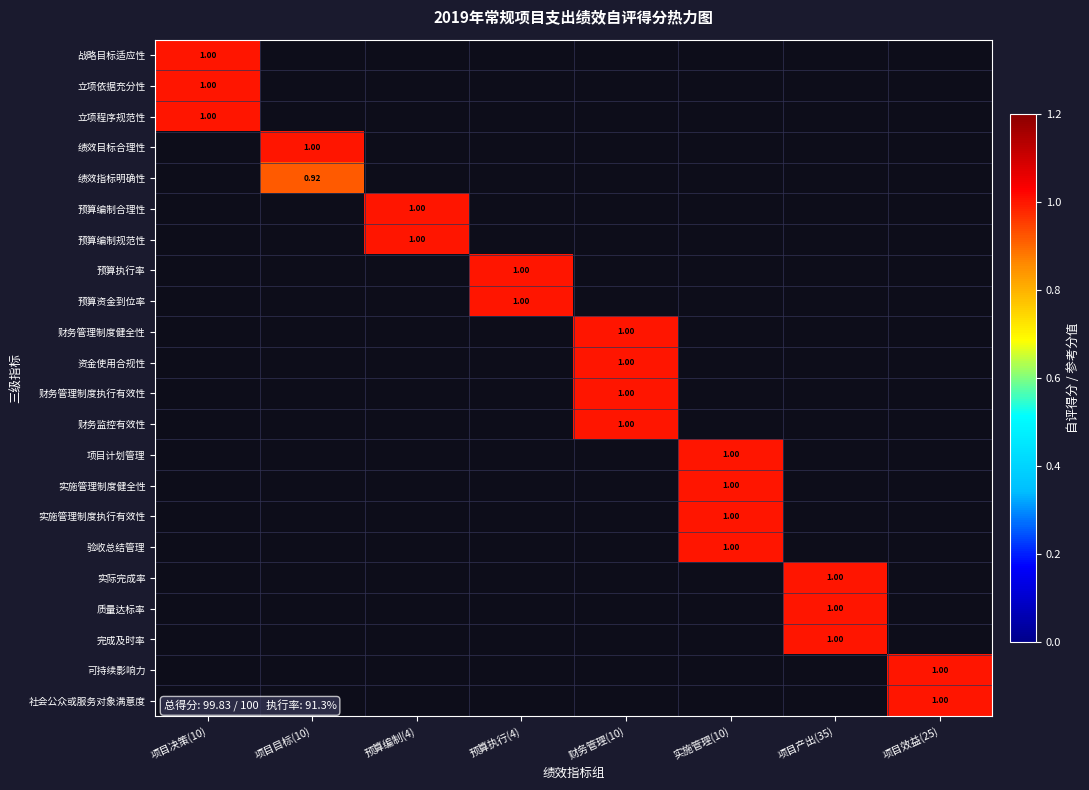

Which has a higher value, 预算执行(4) or 预算编制(4)?

预算编制(4)